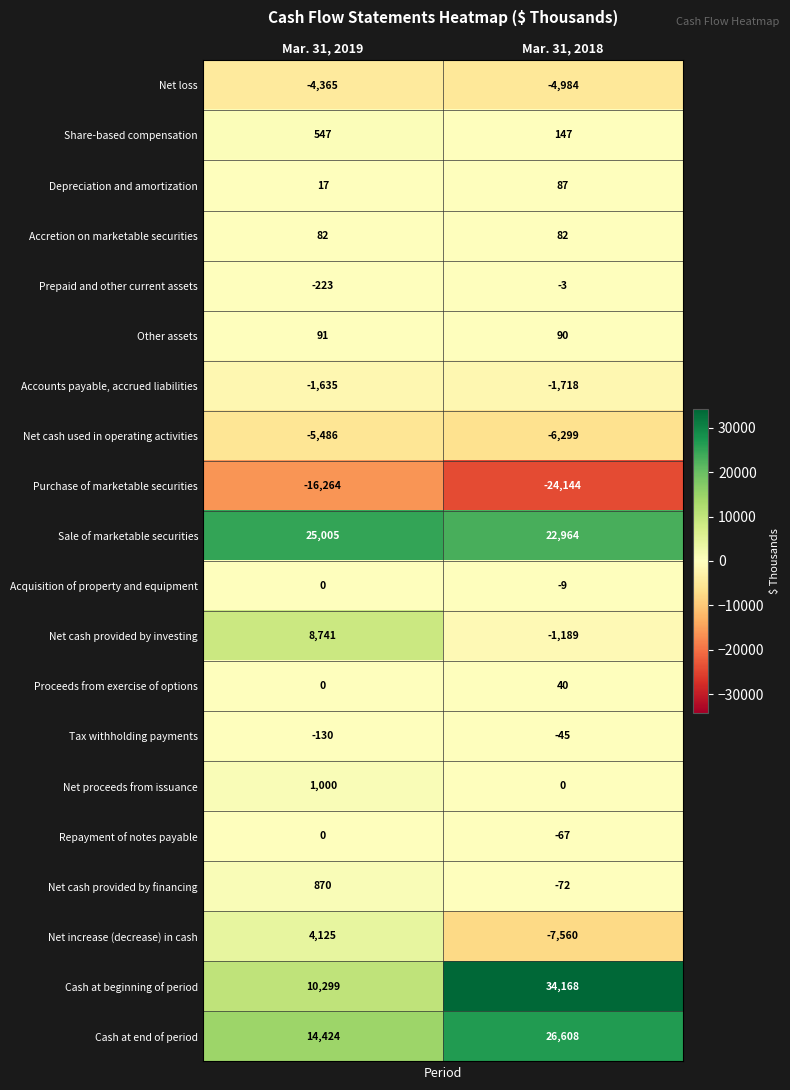

What is the smallest value displayed?

-24144